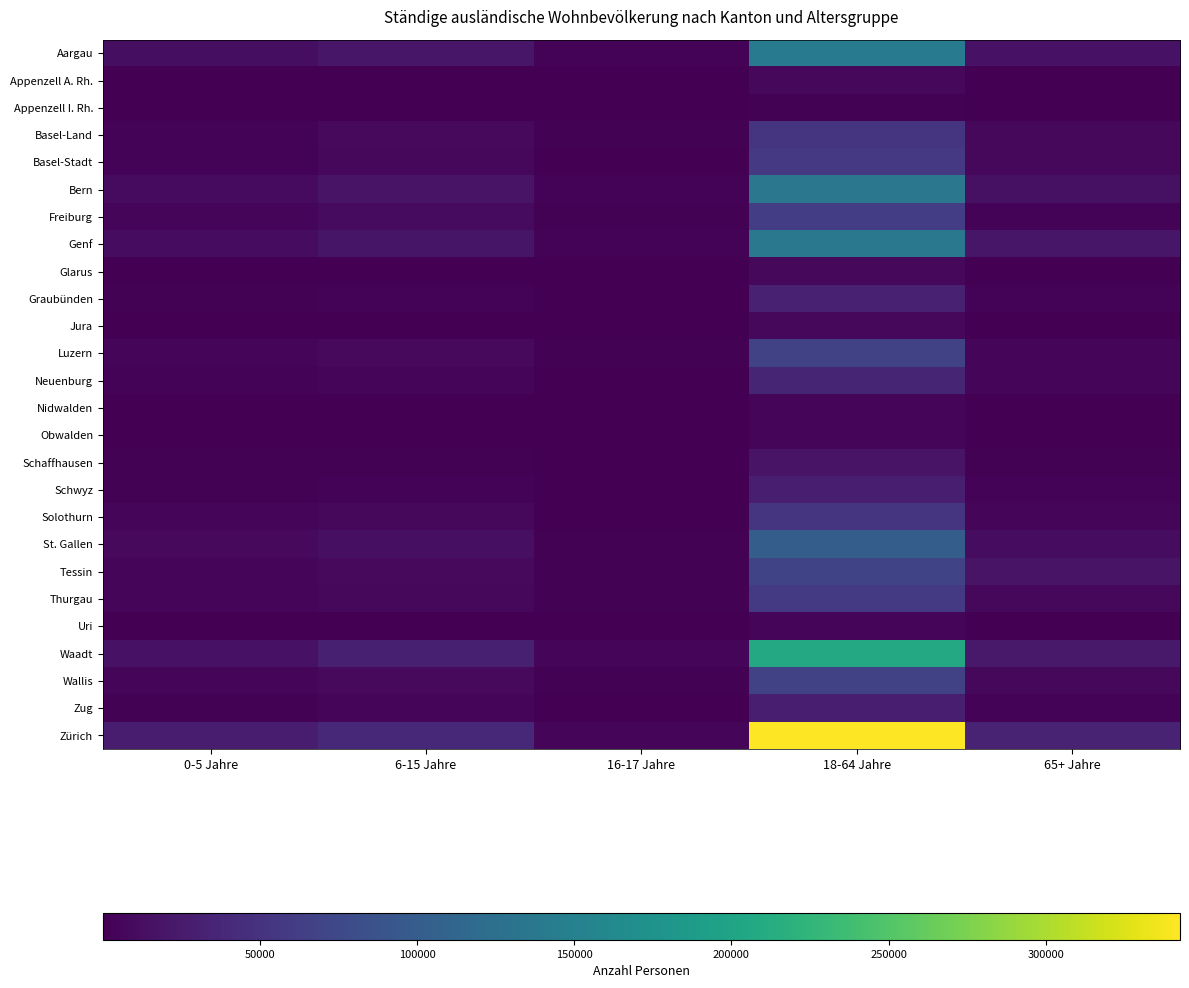

How many data points does each series have?

5